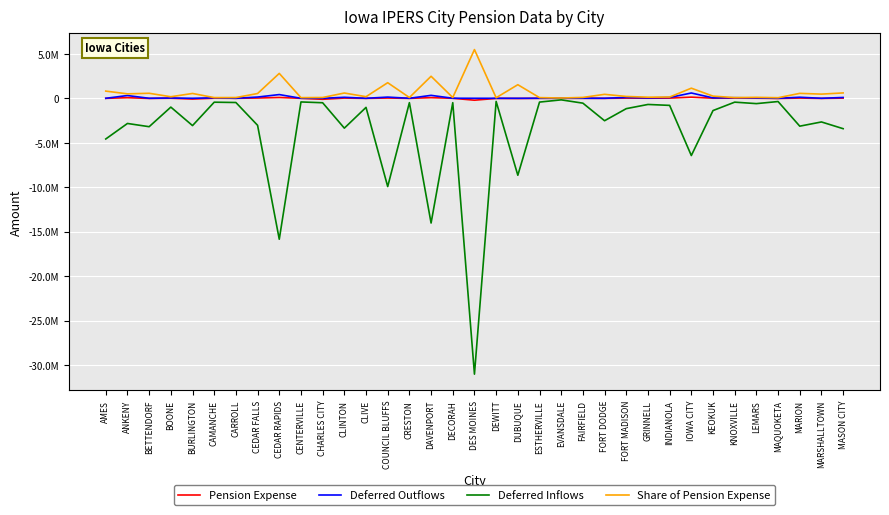

At which category does Share of Pension Expense reach its first local valley?

ANKENY